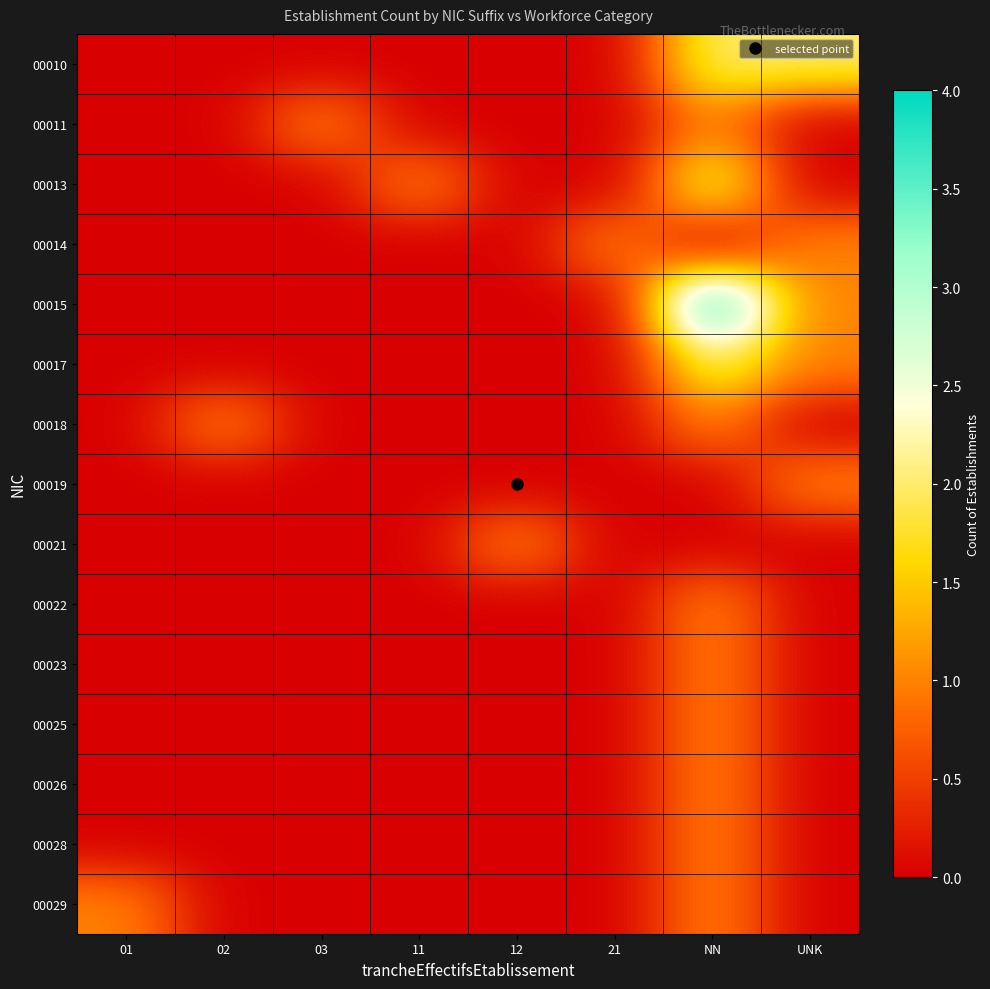

Between 02 and NN, which series saw the biggest shift?

00015